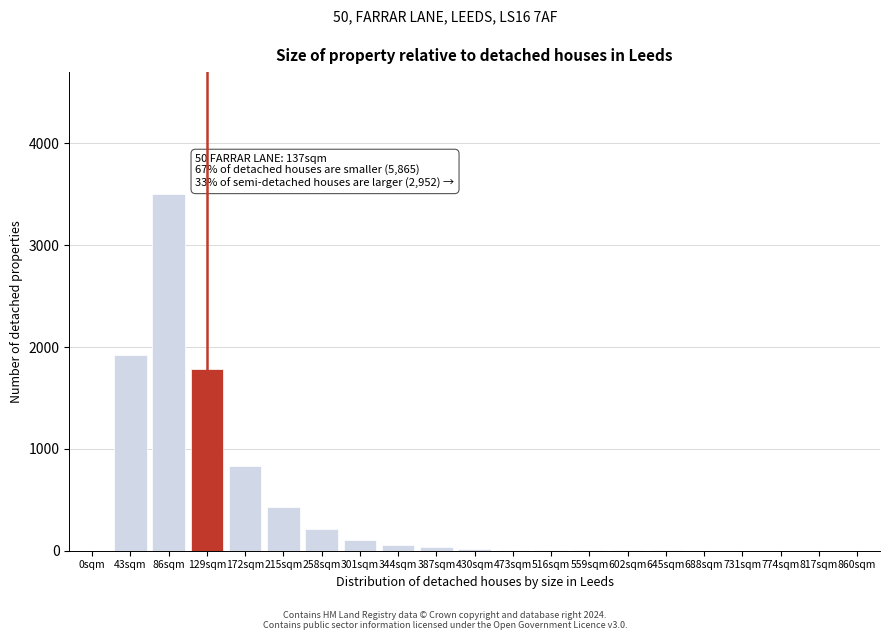

Which label corresponds to the largest value in the chart?

86sqm